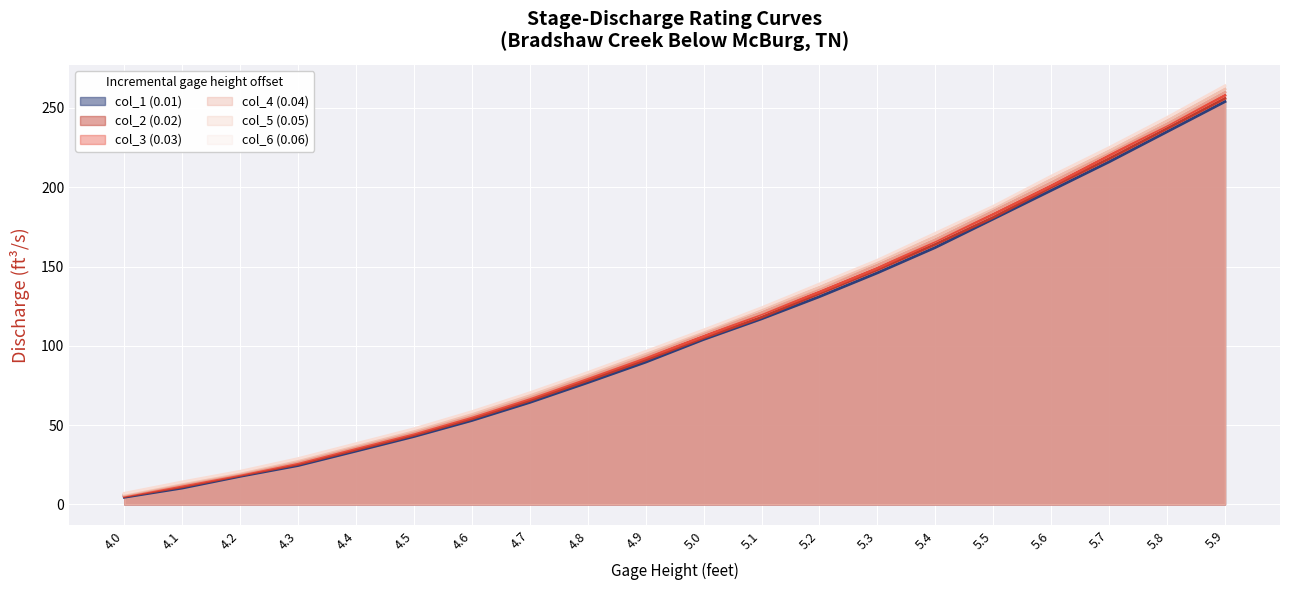

Which category has the highest value in the col_5 (0.05) series?

5.9